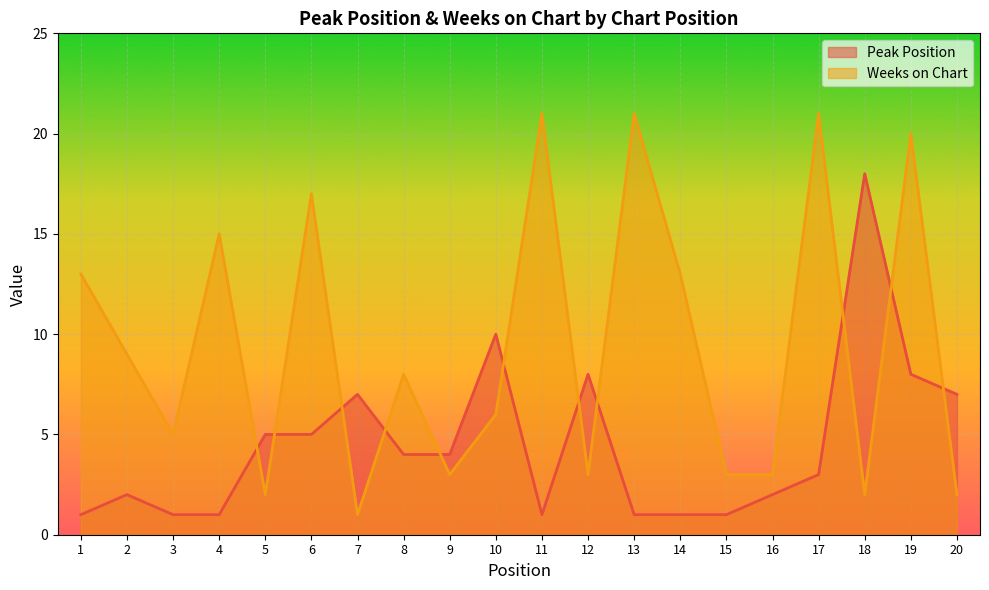

How many categories are shown in the chart?

20